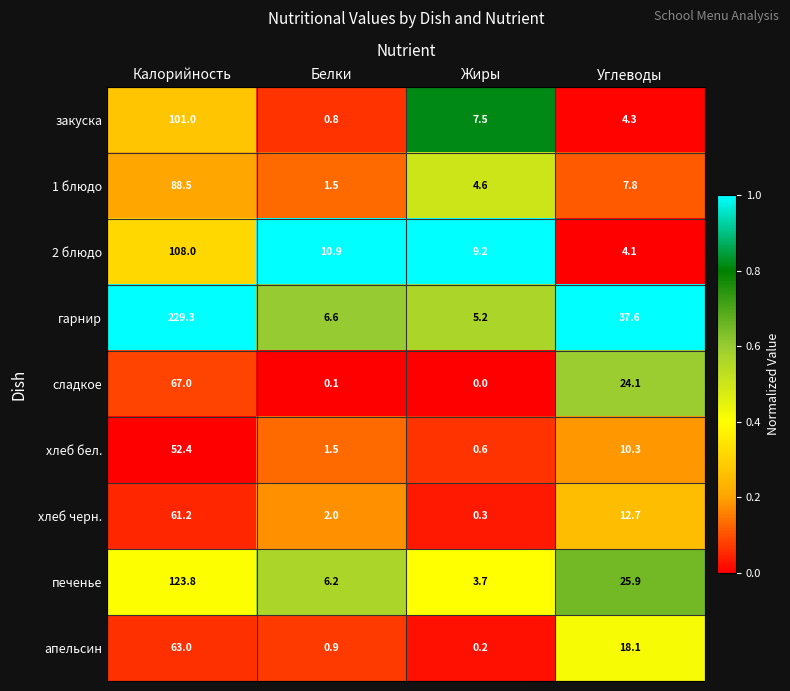

Rank the series at Жиры from highest to lowest value.

2 блюдо, закуска, гарнир, 1 блюдо, печенье, хлеб бел., хлеб черн., апельсин, сладкое